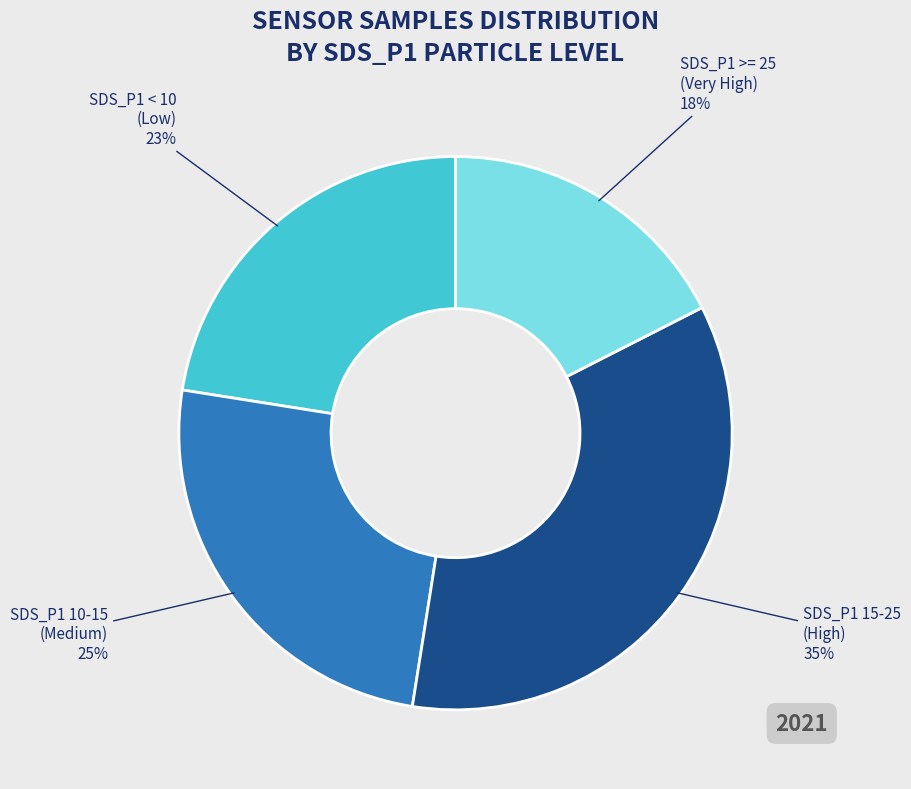

To the nearest percent, what is the average slice percentage?

25%